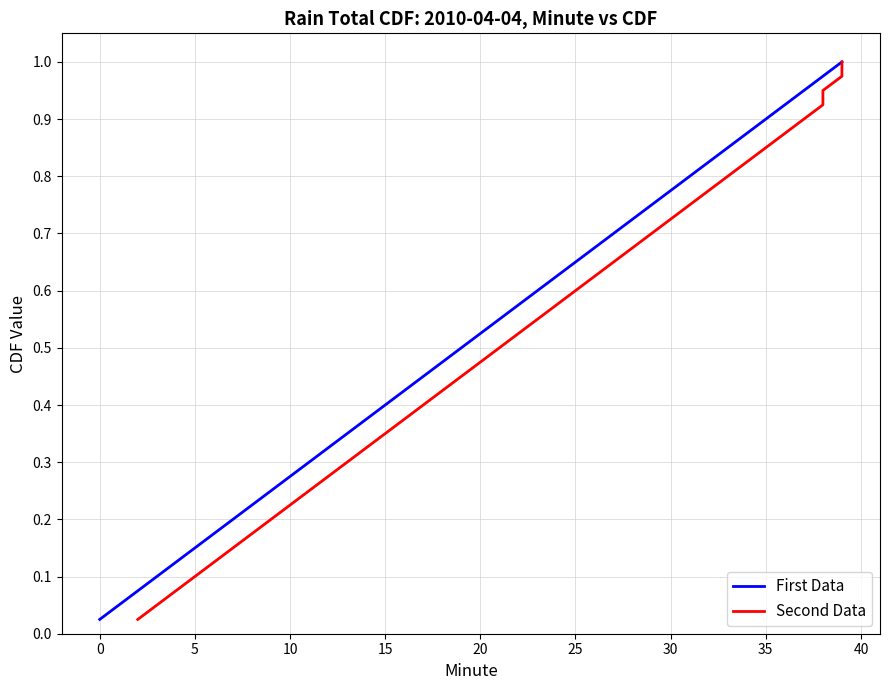

Is it true that First Data equals 0.3 at 25?

False